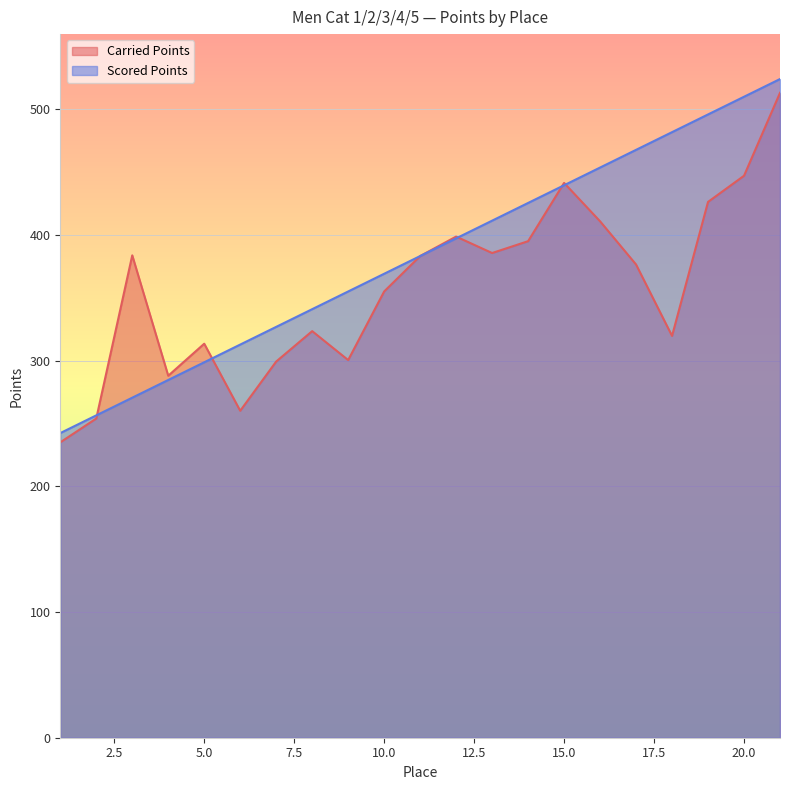

Reading left to right, transcribe all the data shown in this chart.

Carried Points: 235.1	254.0	383.9	288.1	313.6	260.2	299.4	323.6	300.6	355.2	383.4	398.9	385.8	395.2	441.6	411.0	376.6	319.8	426.5	447.3	513.3
Scored Points: 242.5	256.5	270.6	284.7	298.8	312.9	327.0	341.1	355.2	369.3	383.4	397.4	411.5	425.6	439.7	453.8	467.9	482.0	496.1	510.2	524.2